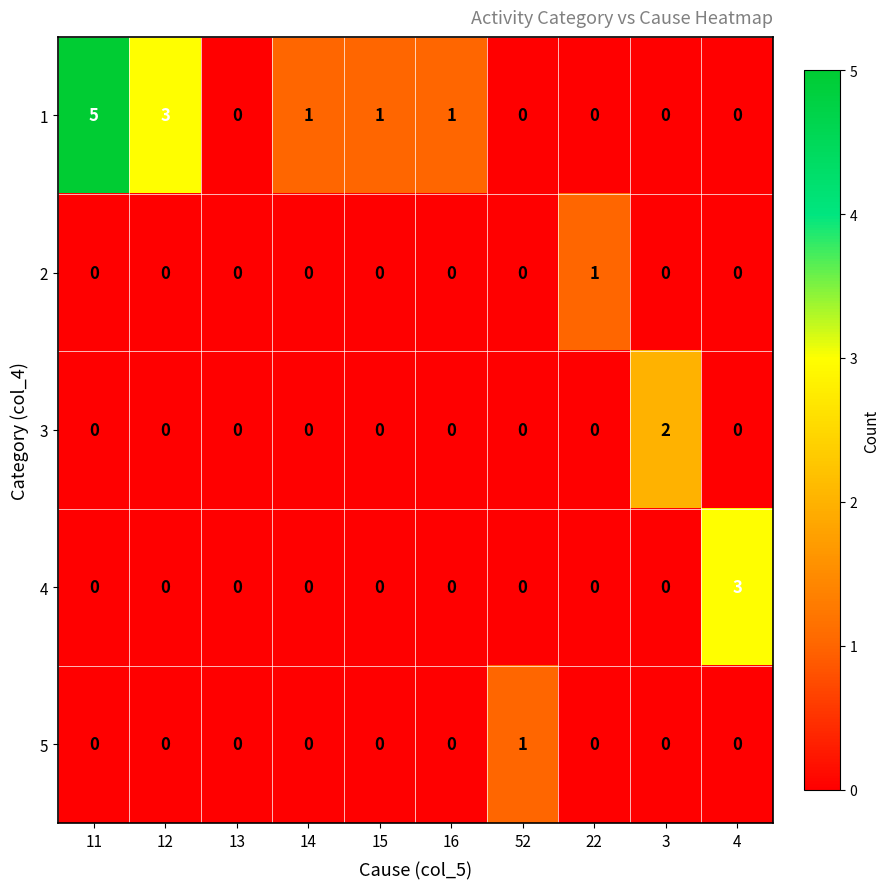

What is the sum of all 4 values?

3